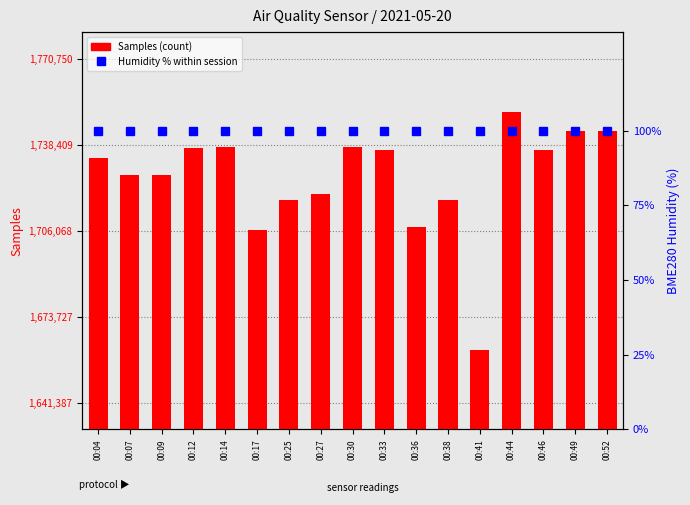

The value of Samples (count) at 00:27 is 1719820. True or false?

True